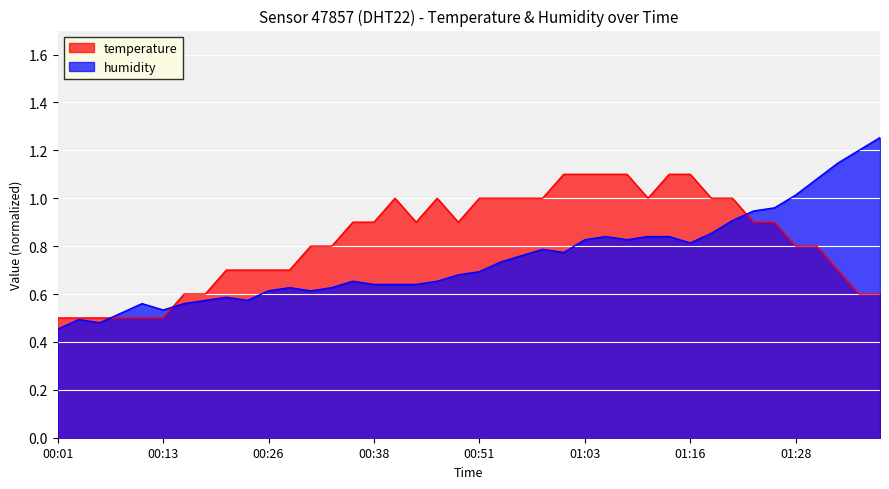

What are all the series names shown in the legend?

temperature, humidity